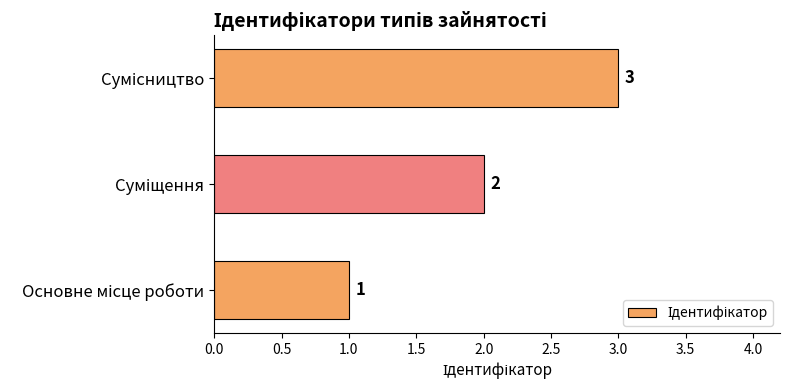

How many values are between 1 and 3?

3